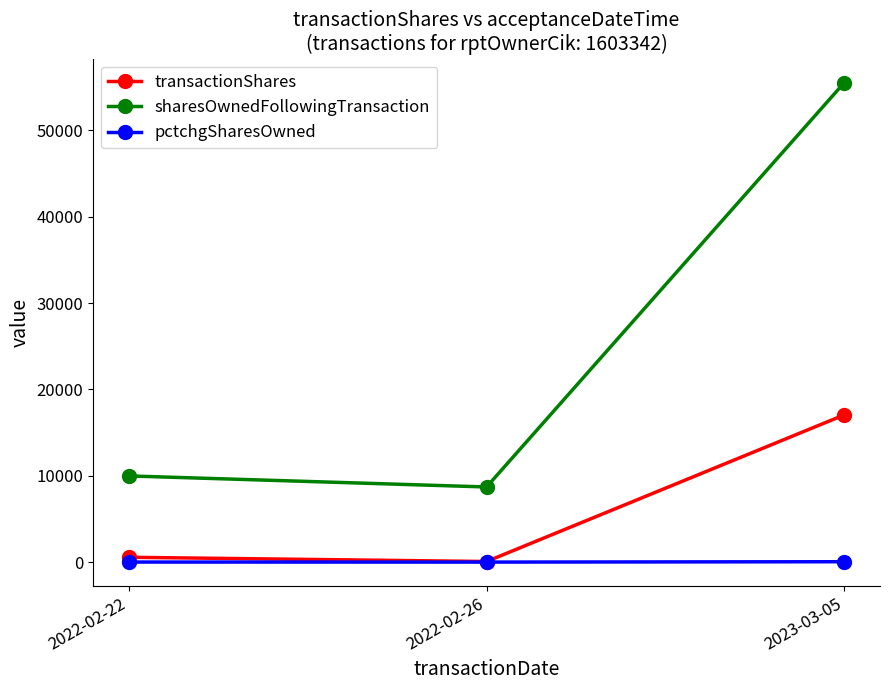

List the series in order of their overall mean, highest first.

sharesOwnedFollowingTransaction, transactionShares, pctchgSharesOwned